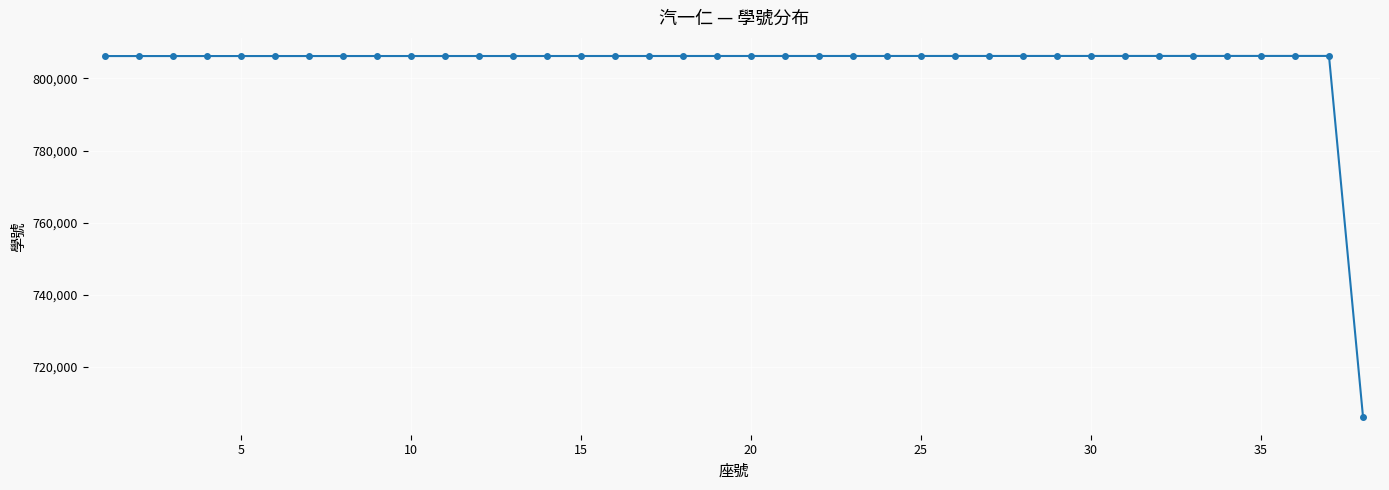

True or false: there are more than 0 points higher than both neighbors.

True